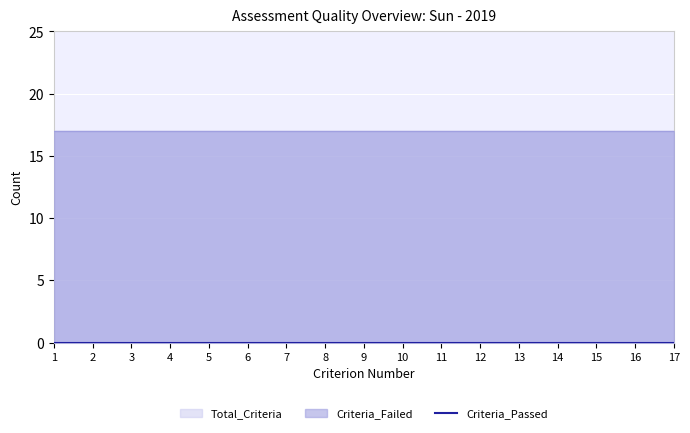

Reading left to right, extract all data points from this chart.

Total_Criteria: 17	17	17	17	17	17	17	17	17	17	17	17	17	17	17	17	17
Criteria_Failed: 17	17	17	17	17	17	17	17	17	17	17	17	17	17	17	17	17
Criteria_Passed: 0	0	0	0	0	0	0	0	0	0	0	0	0	0	0	0	0